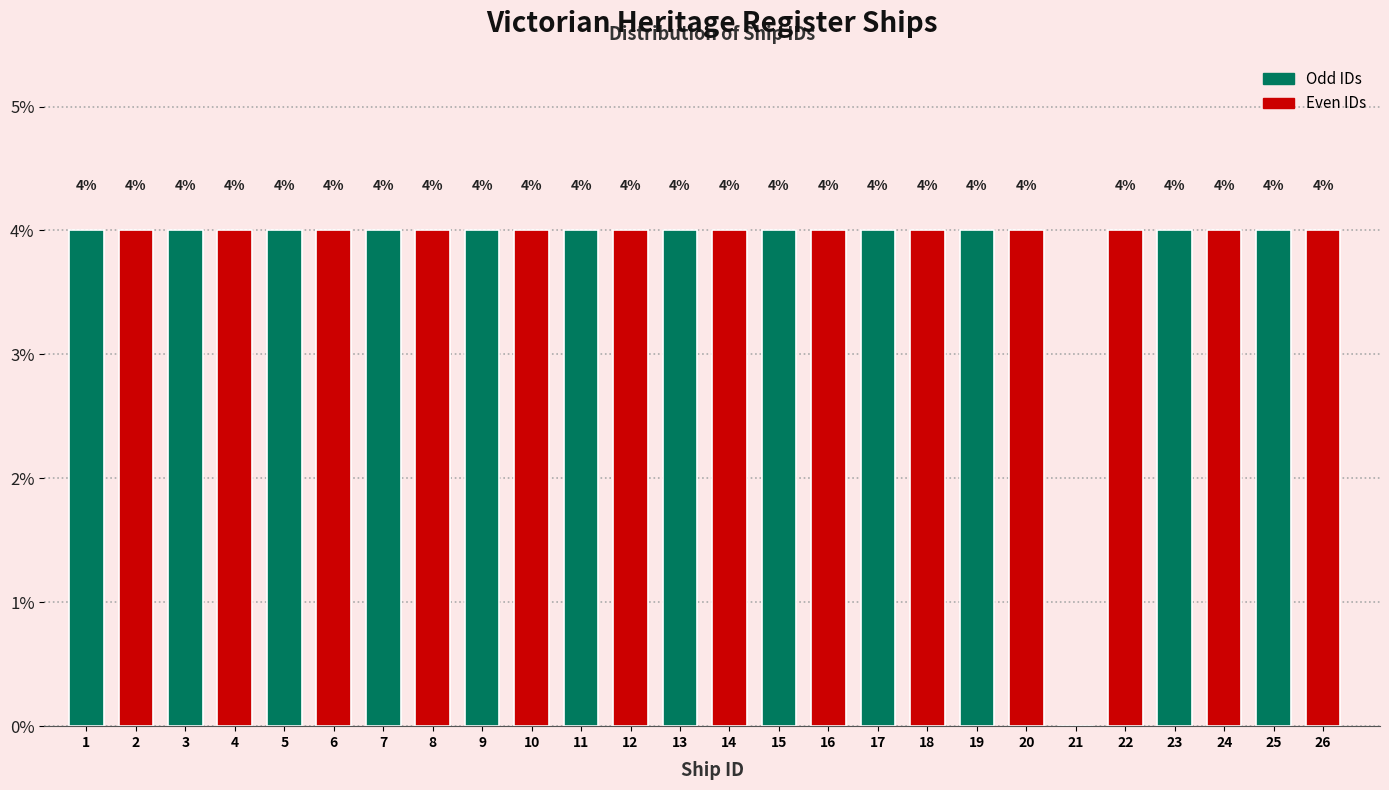

What is the sum of the values at 11 and 21?

4